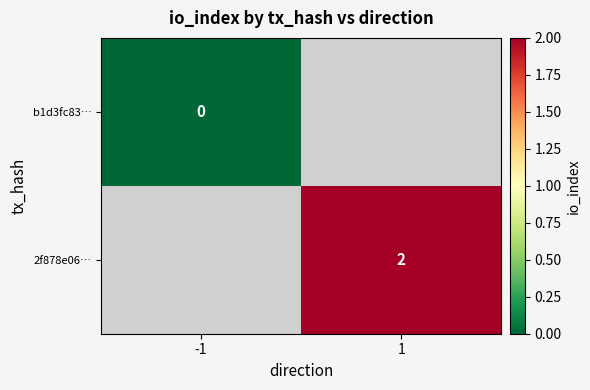

Is the value of b1d3fc83… at -1 greater than the value of 2f878e06… at 1?

No